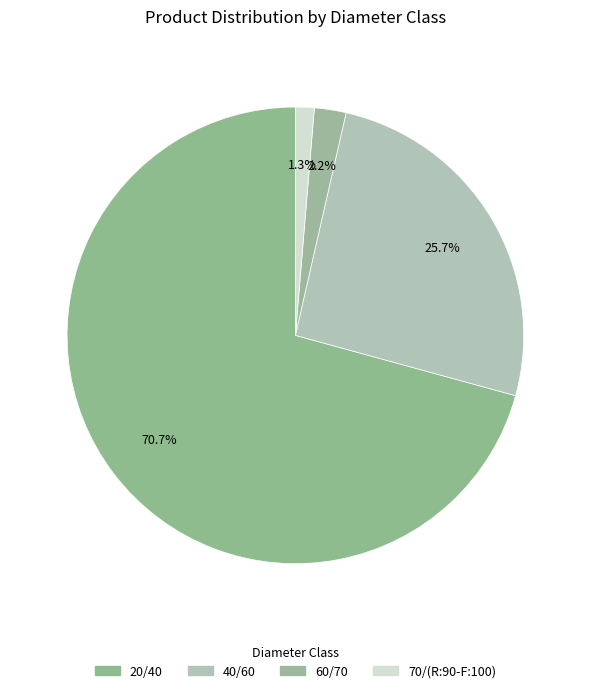

How many slices are in this pie chart?

4